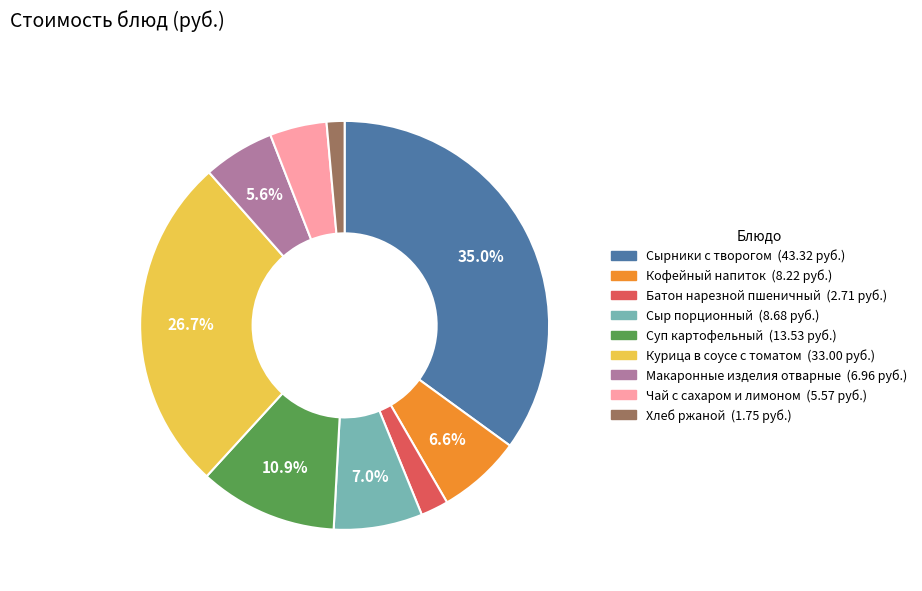

Combined, do Батон нарезной пшеничный and Суп картофельный account for over 50%?

No